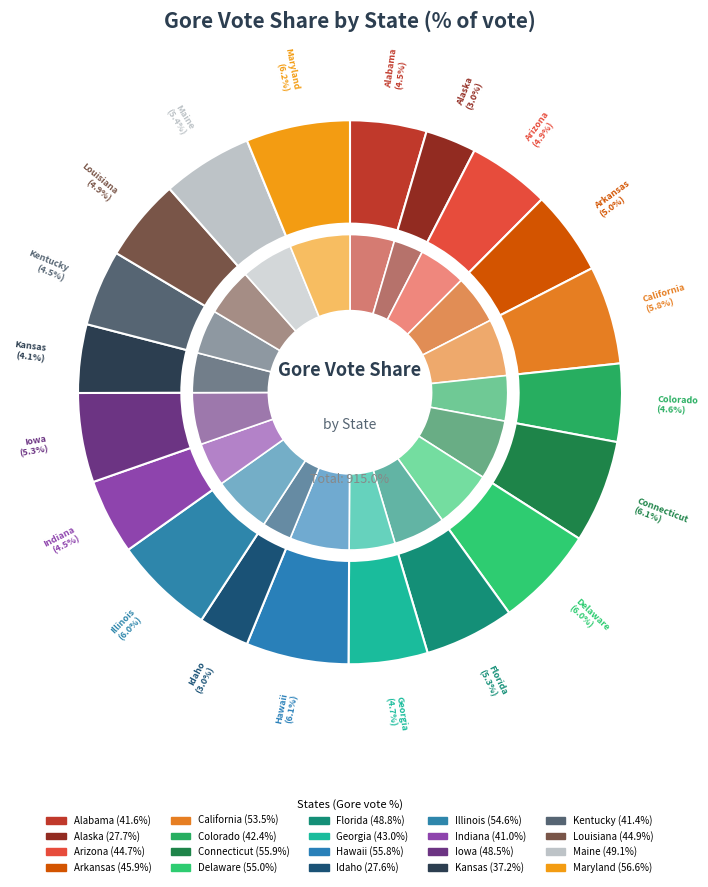

Is Idaho the majority of the pie?

No